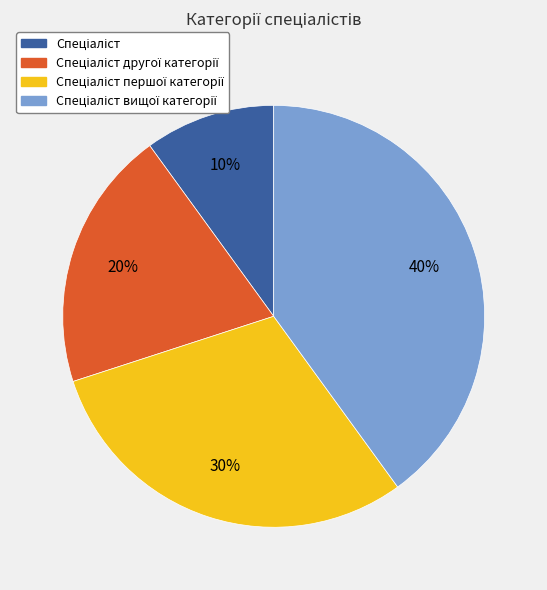

Is there a majority slice in this chart?

No